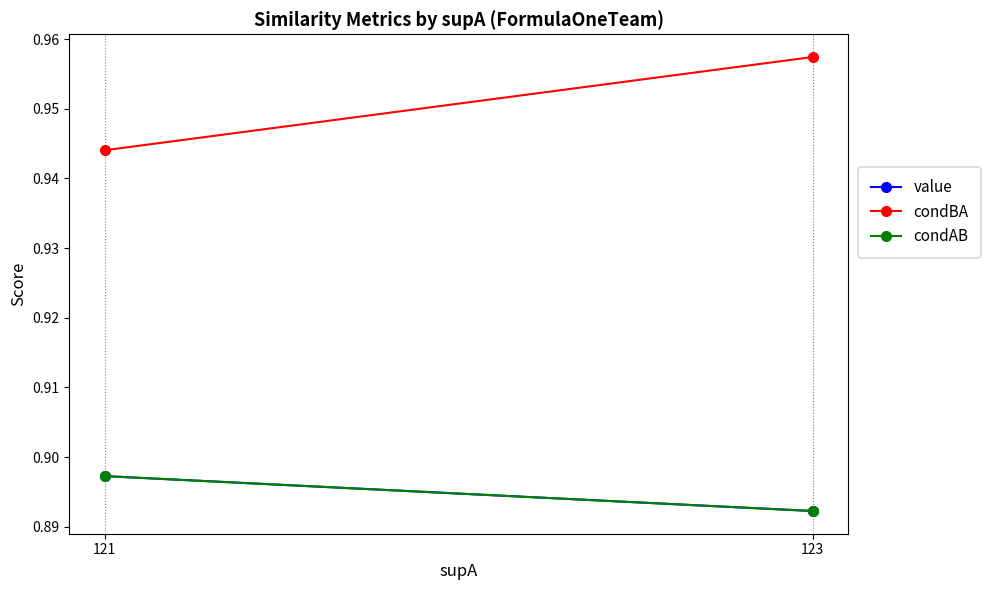

Which series has the widest spread of values?

condBA